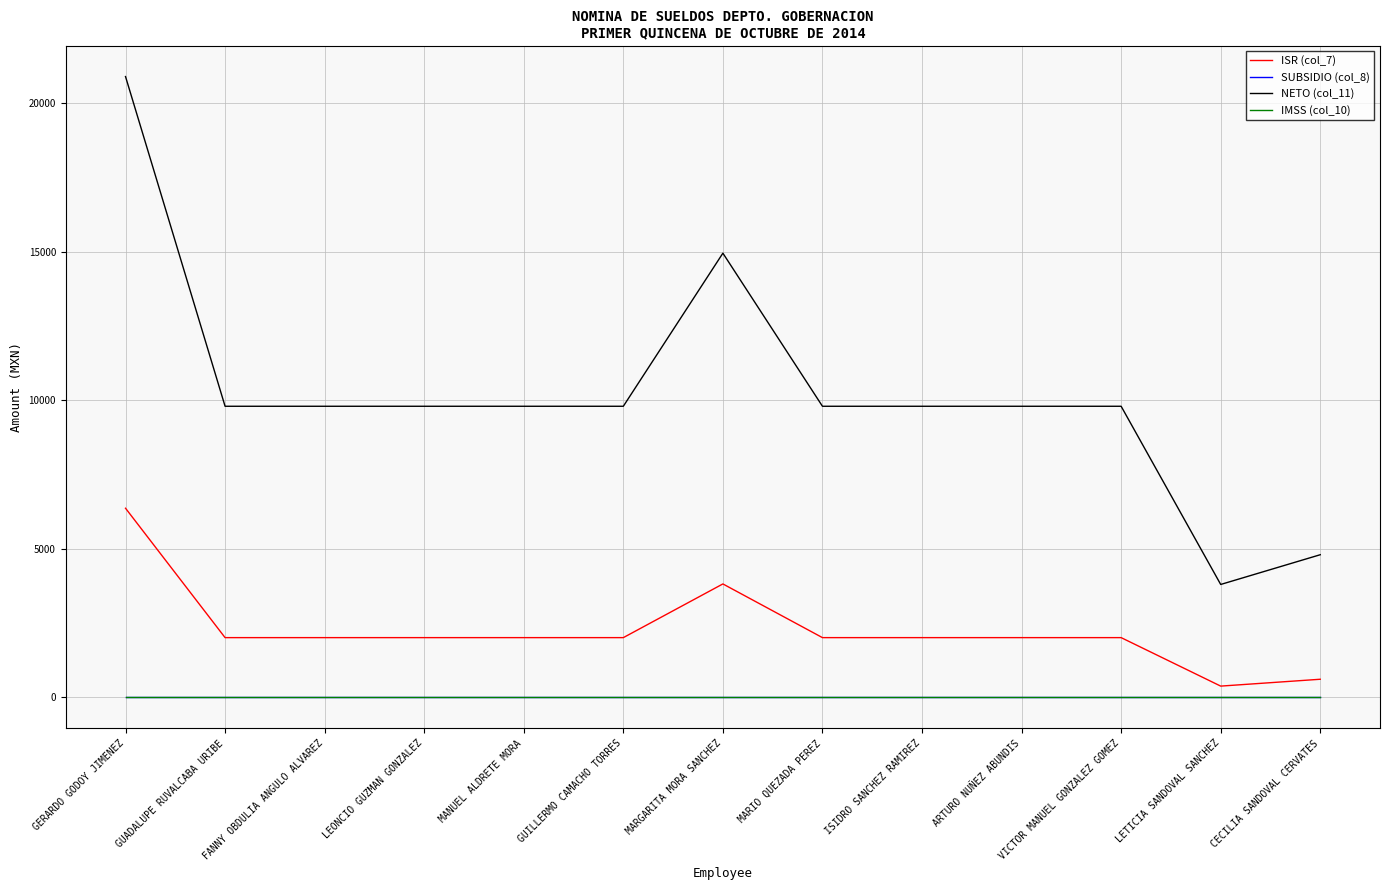

Is it true that SUBSIDIO (col_8) equals 0.0 at GERARDO GODOY JIMENEZ?

True